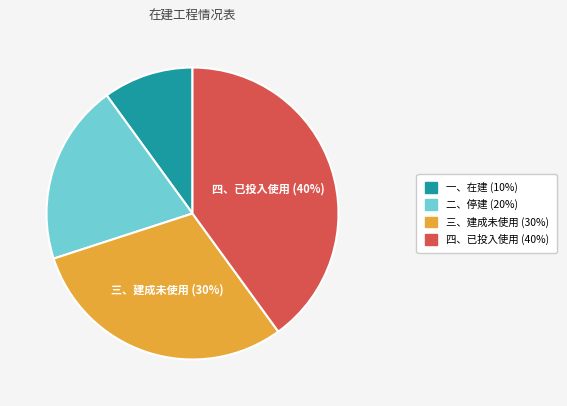

Is there a majority slice in this chart?

No